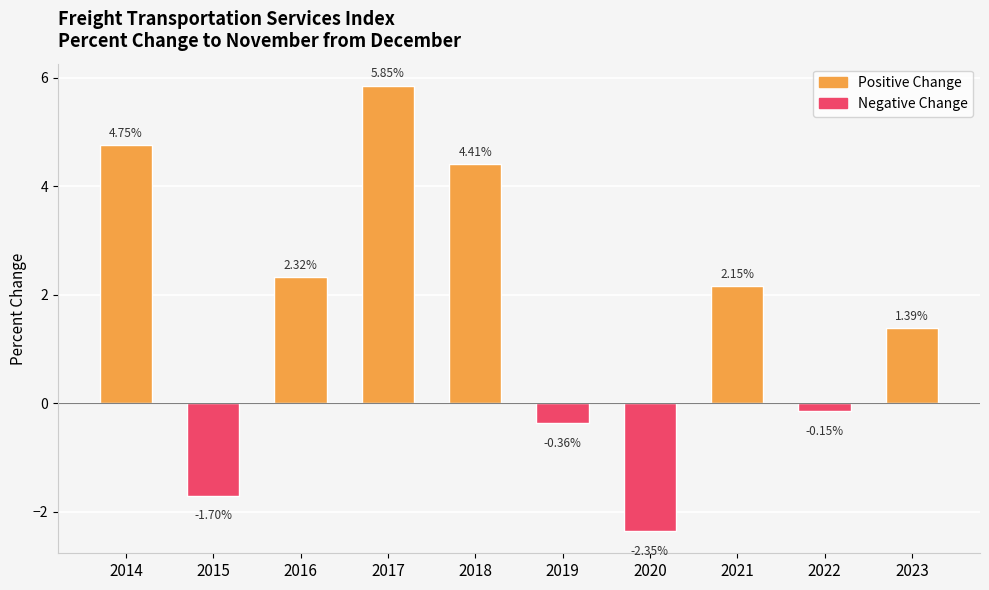

What is the average value?

1.6